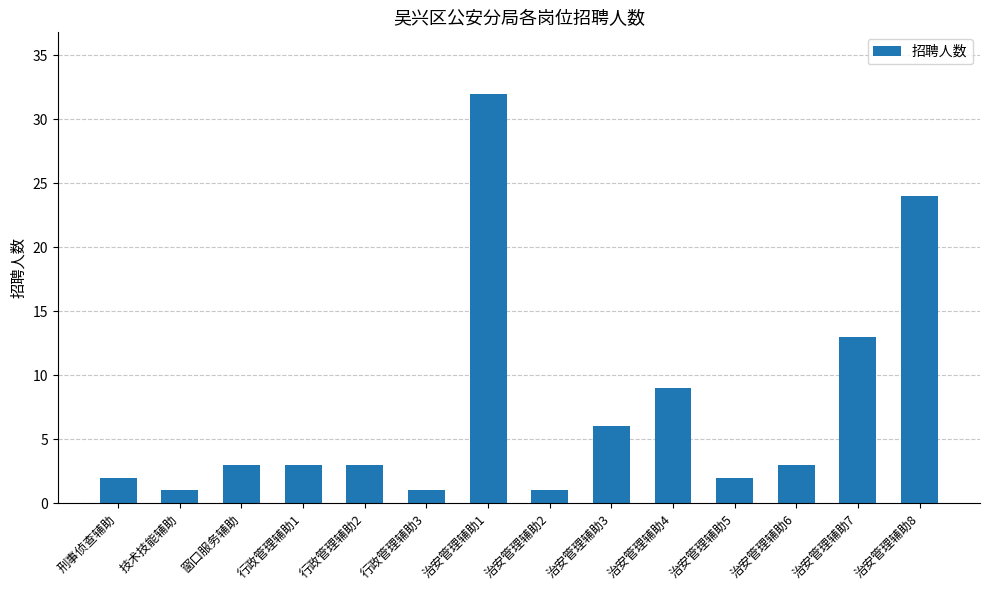

Does the chart contain stacked bars?

No